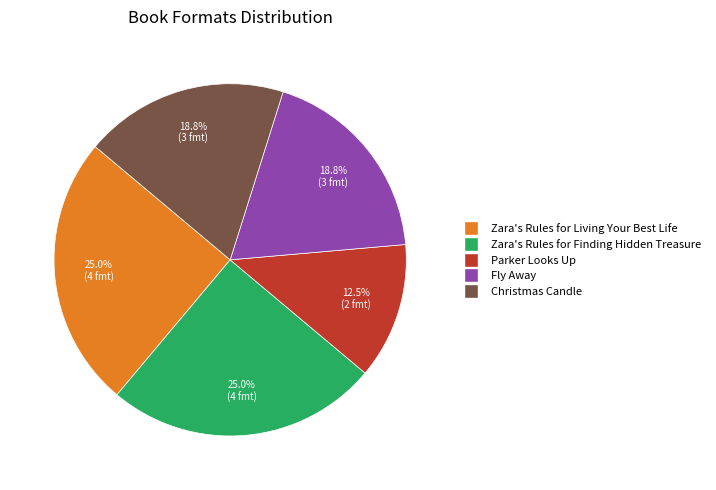

Is it true that Zara's Rules for Living Your Best Life is 12% of the pie?

False